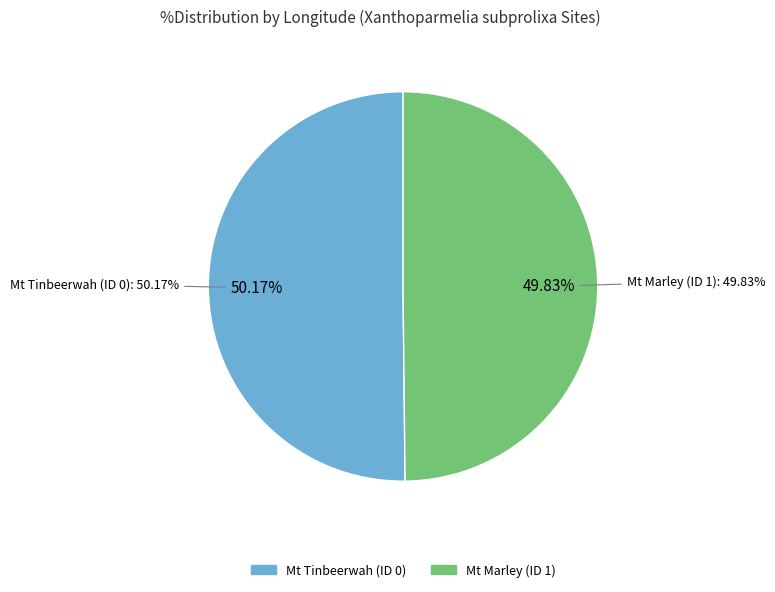

To the nearest percent, what is the average slice percentage?

50%